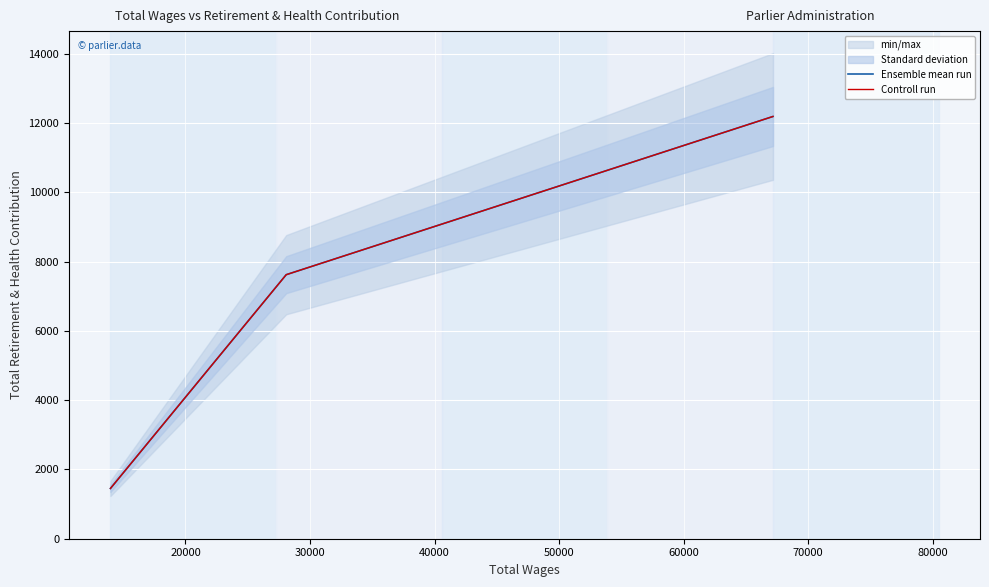

What is the lowest value of the Controll run series?

1451